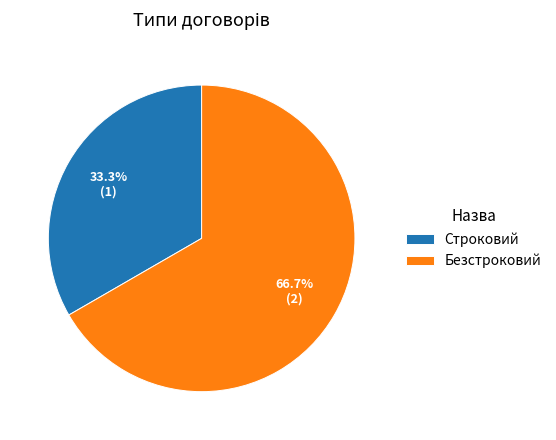

How many slices are in this pie chart?

2